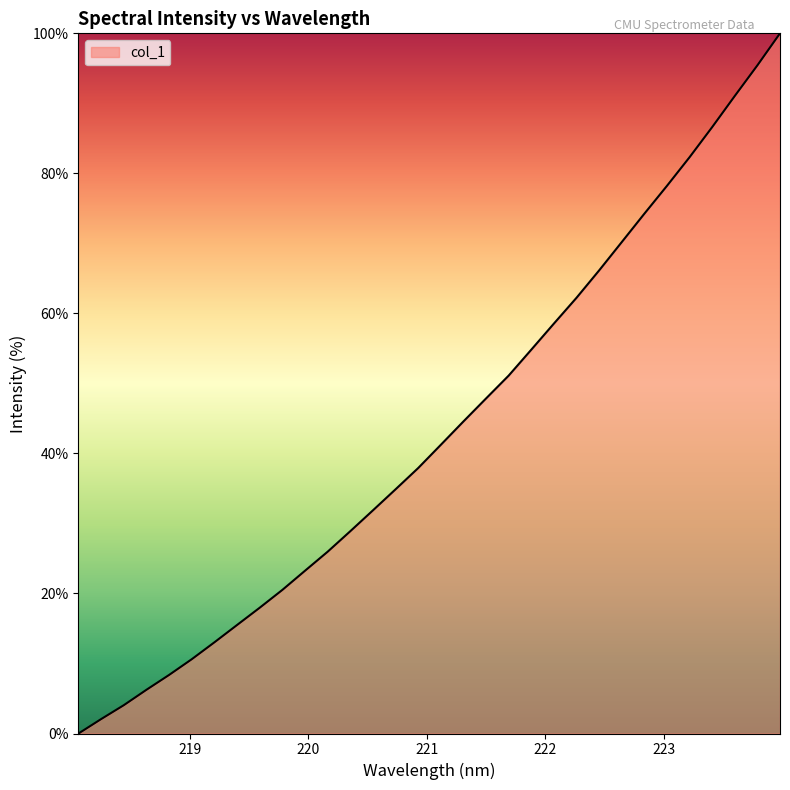

What is the maximum value shown in the chart?

100.0